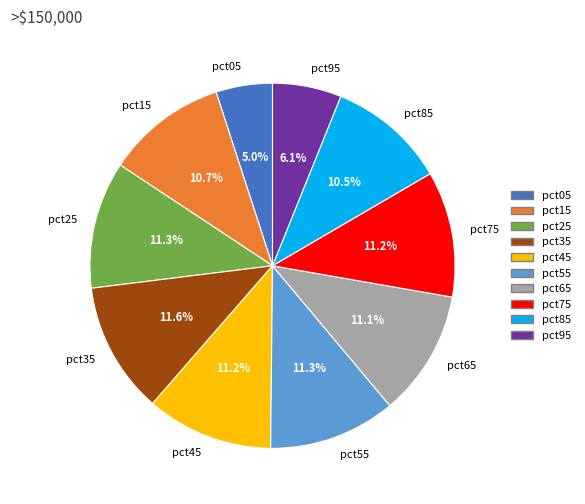

Which category has the smallest portion of the pie?

pct05